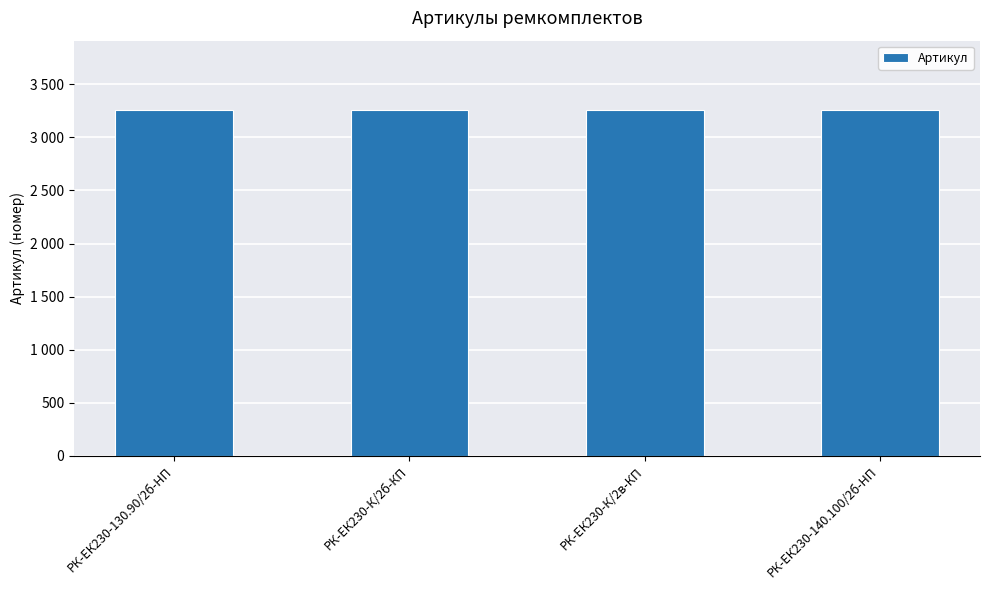

Is it true that the value at РК-ЕК230-130.90/2б-HП is 4894?

False